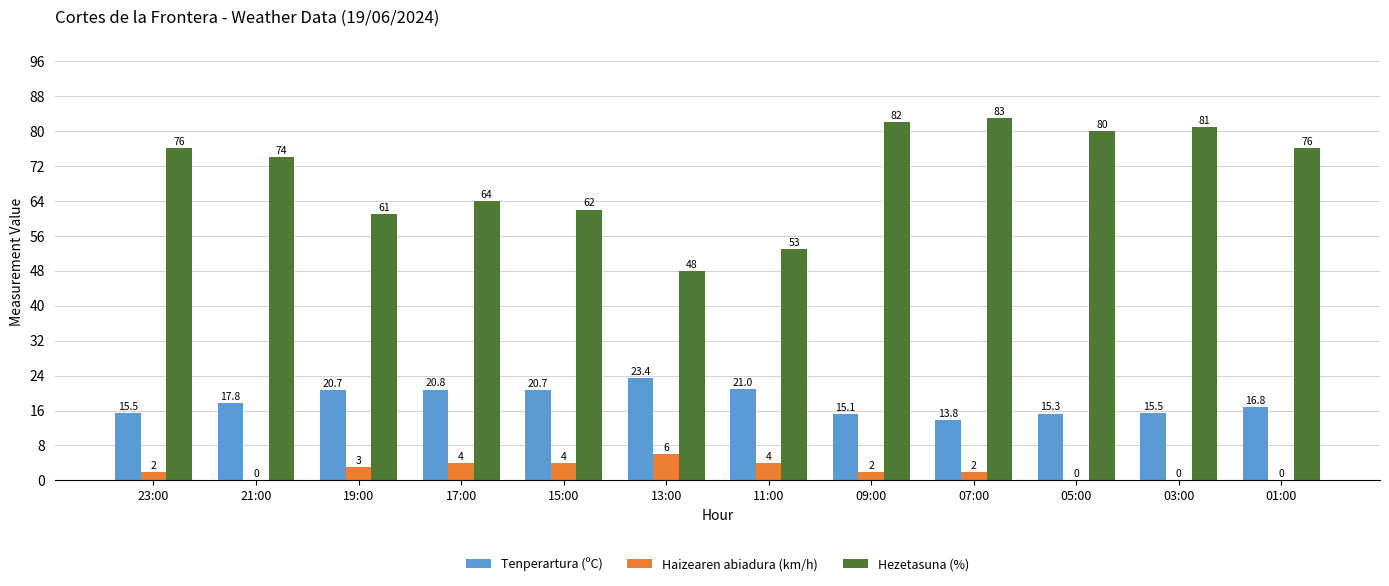

Reading left to right, list all the values displayed in this chart.

Tenperartura (ºC): 15.5	17.8	20.7	20.8	20.7	23.4	21.0	15.1	13.8	15.3	15.5	16.8
Haizearen abiadura (km/h): 2.0	0.0	3.0	4.0	4.0	6.0	4.0	2.0	2.0	0.0	0.0	0.0
Hezetasuna (%): 76.0	74.0	61.0	64.0	62.0	48.0	53.0	82.0	83.0	80.0	81.0	76.0